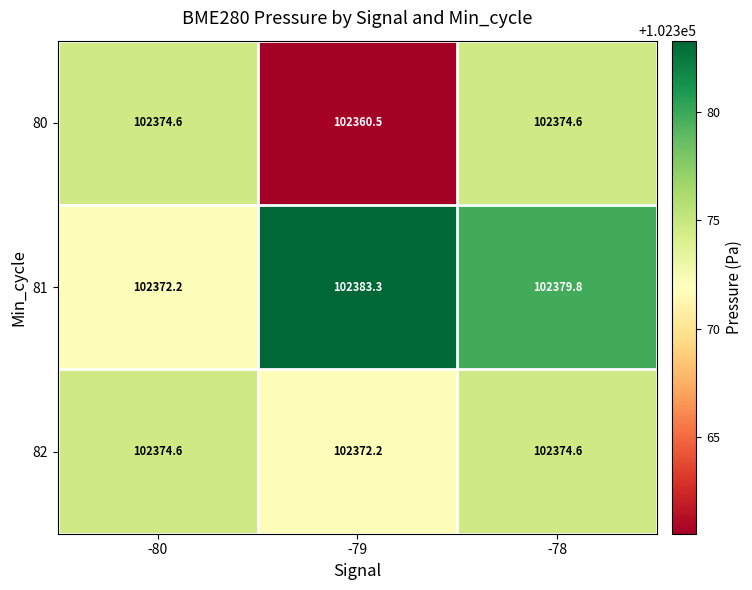

Is it true that 82 equals 66852.4 at -79?

False